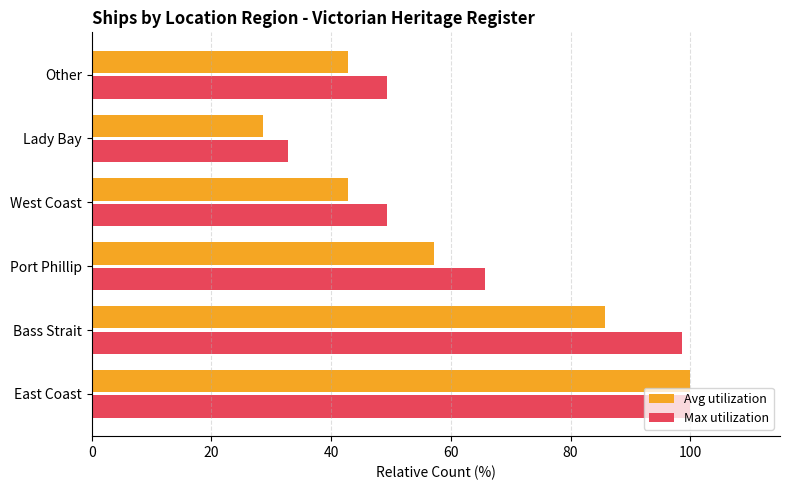

Read the Max utilization value at Port Phillip.

65.7